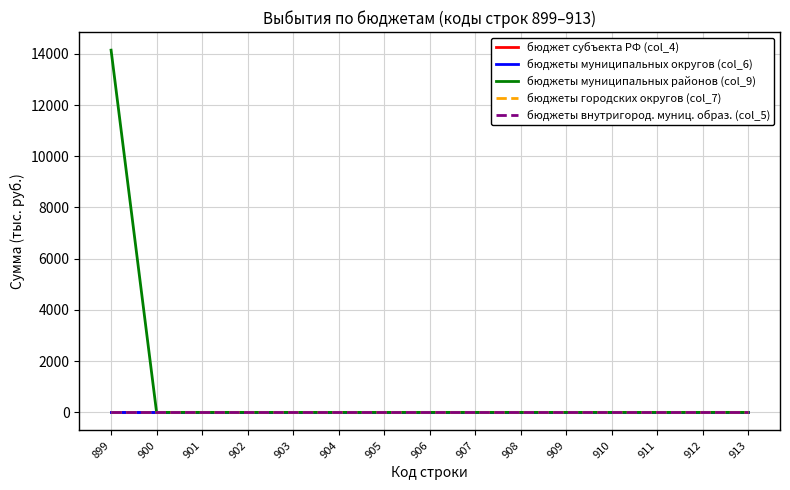

At which category is the sum across all series the highest?

899